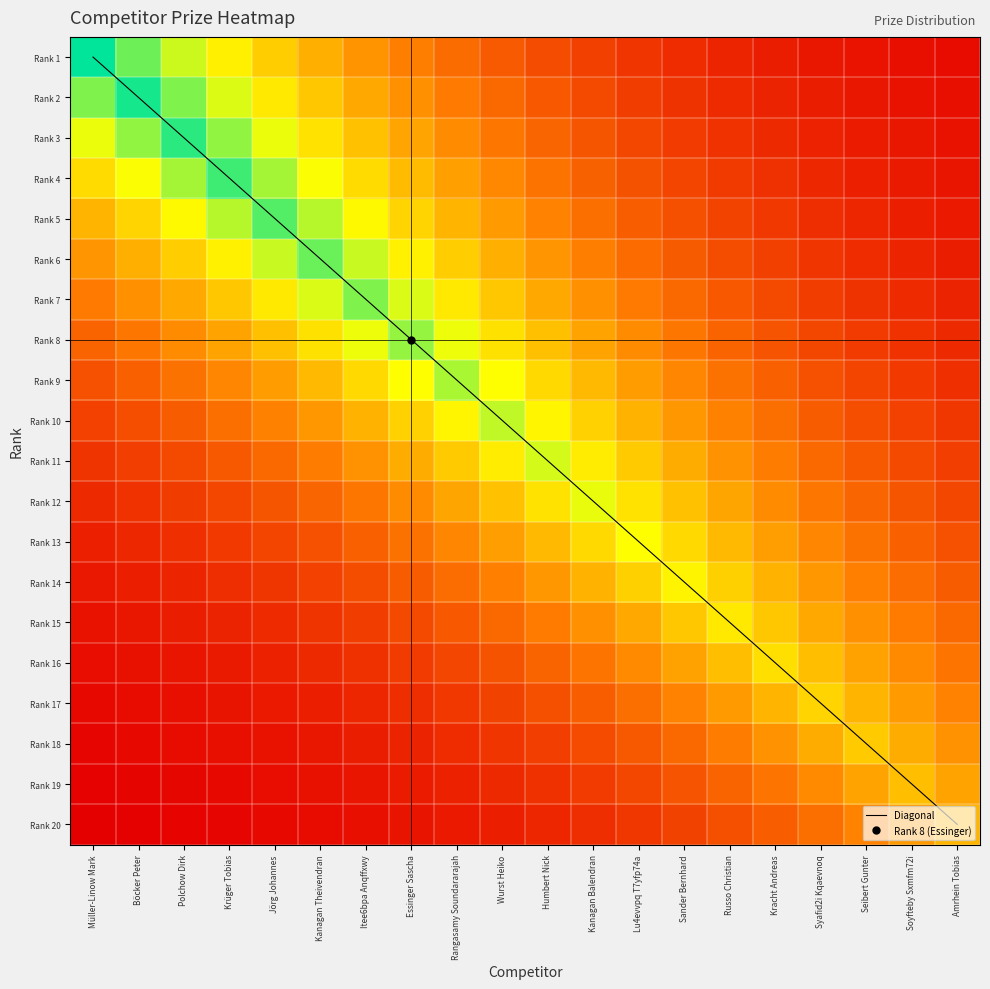

What is the difference between the Rank 7 values at Krüger Tobias and Soyfteby Sxmfm72i?

0.4